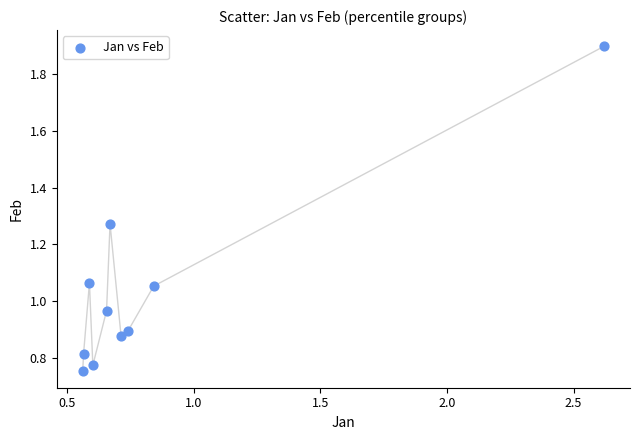

What is the range of X values (max minus min)?

2.1